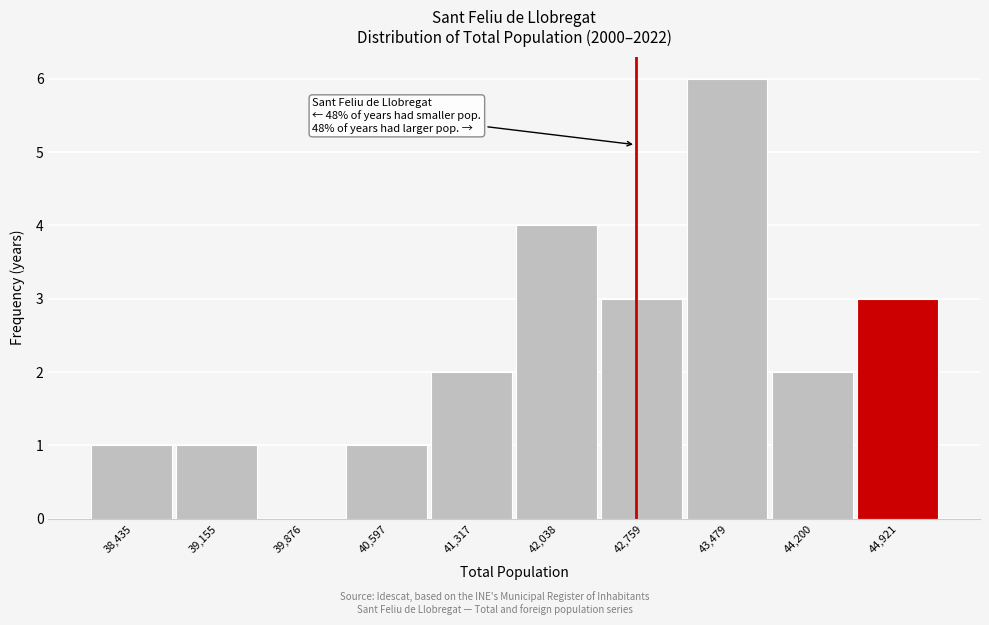

Reading left to right, transcribe all the data shown in this chart.

38,435=1	39,155=1	39,876=0	40,597=1	41,317=2	42,038=4	42,759=3	43,479=6	44,200=2	44,921=3